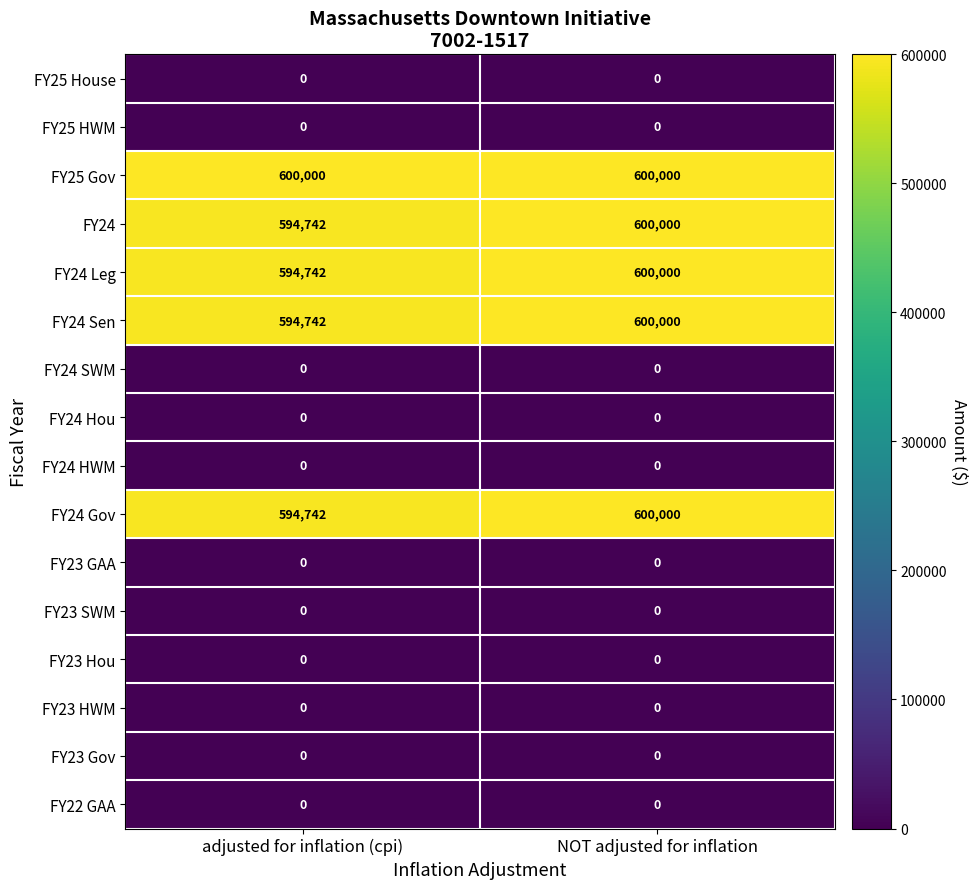

At which category is the sum across all series the highest?

NOT adjusted for inflation